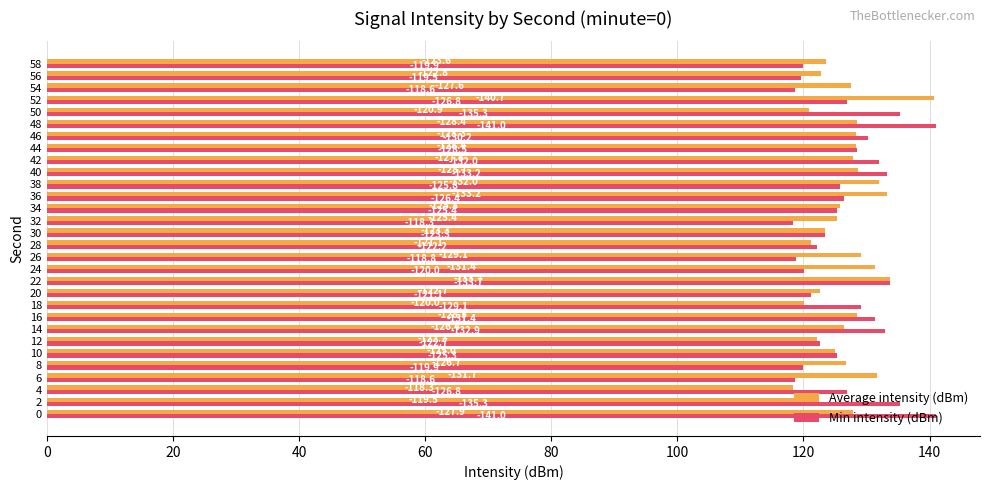

Which series has the largest range (max minus min)?

Min intensity (dBm)